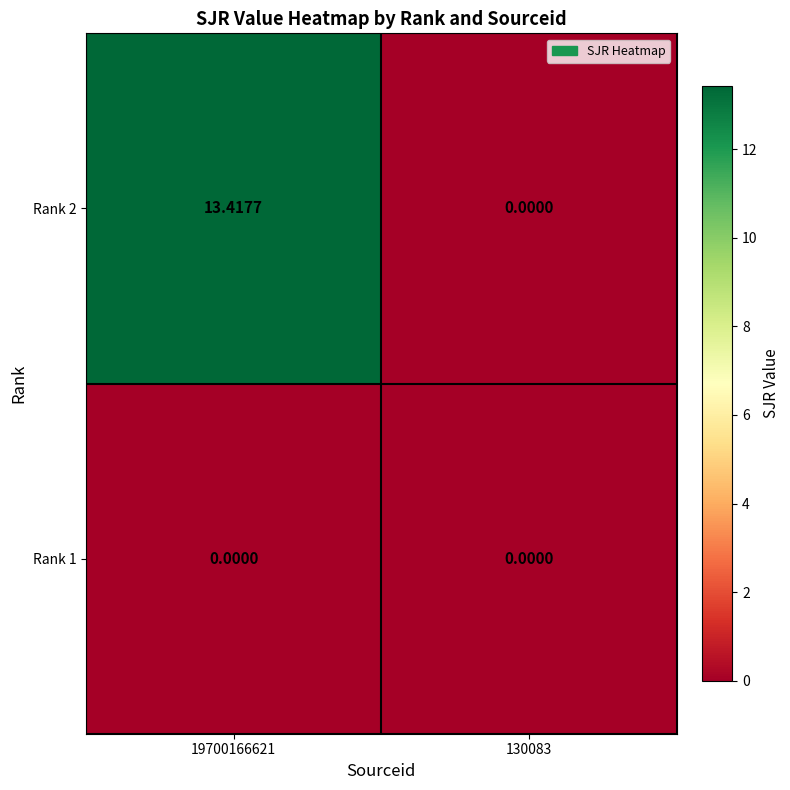

Rank the series at 130083 from highest to lowest value.

Rank 2, Rank 1